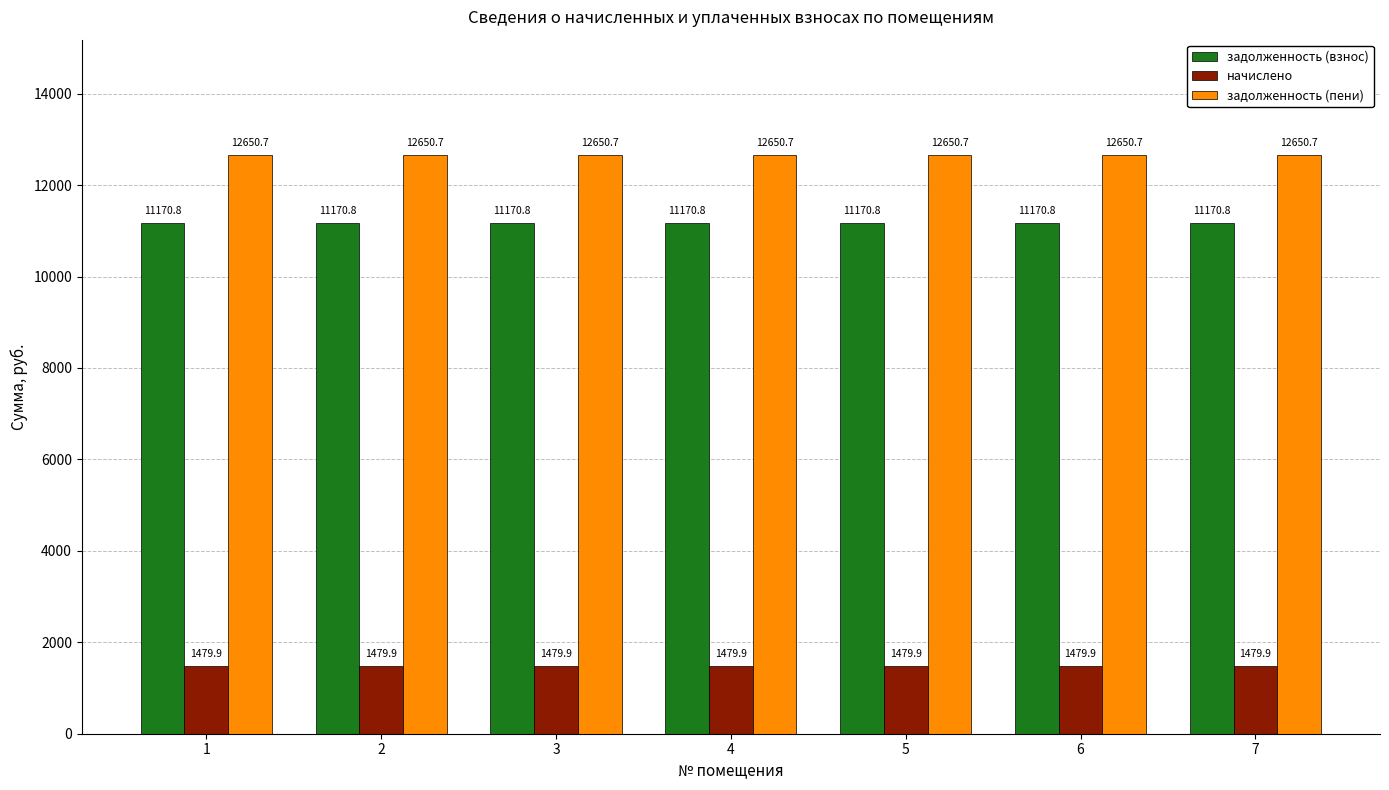

What is the spread (max minus min) of values at 6?

11170.8